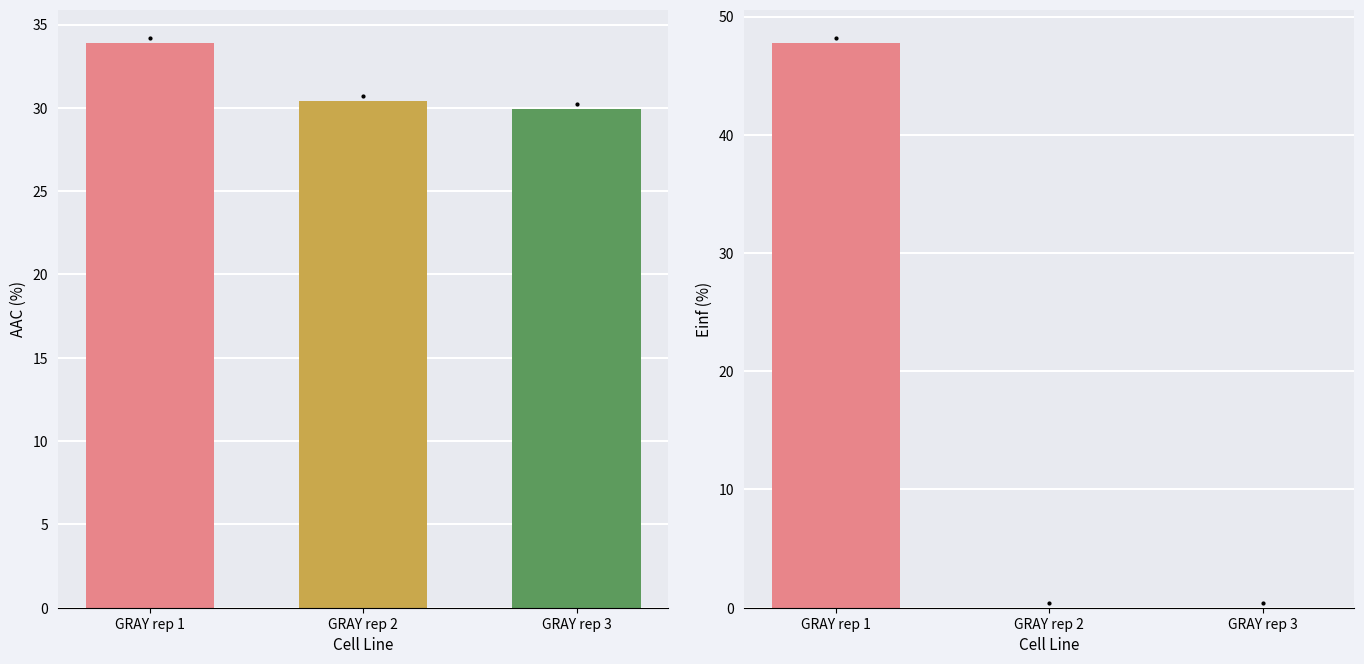

What are all the series names shown in the legend?

AAC (%), Einf (%)